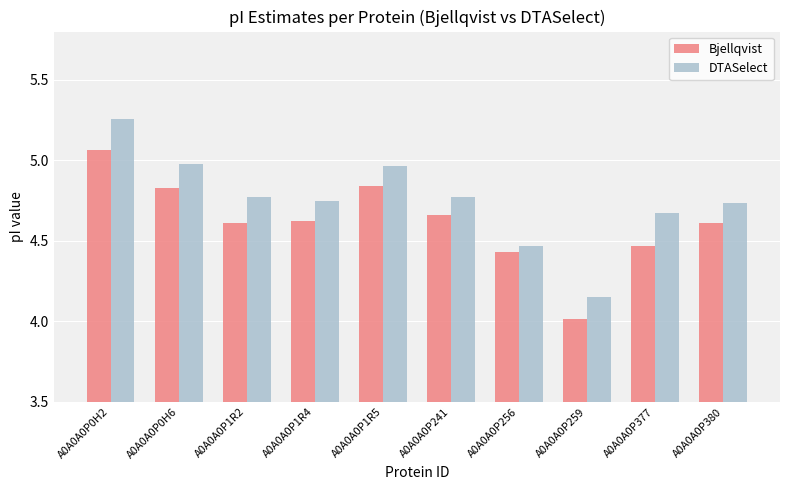

List the series in order of their peak value, highest first.

DTASelect, Bjellqvist